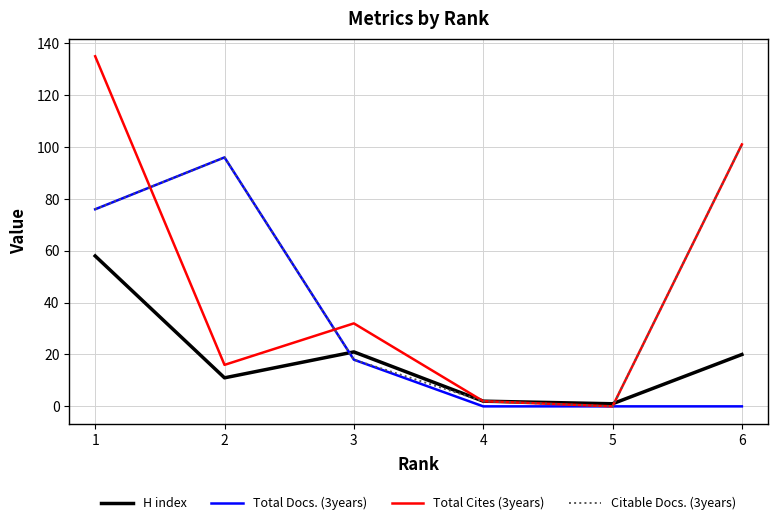

Count the number of data series in this chart.

4